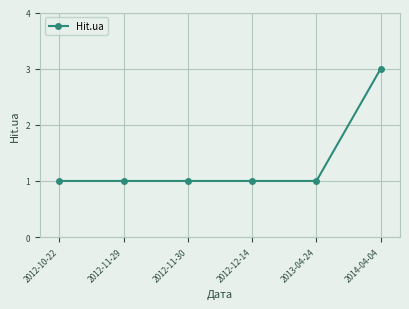

What is the label of the 6th point from the right?

2012-10-22